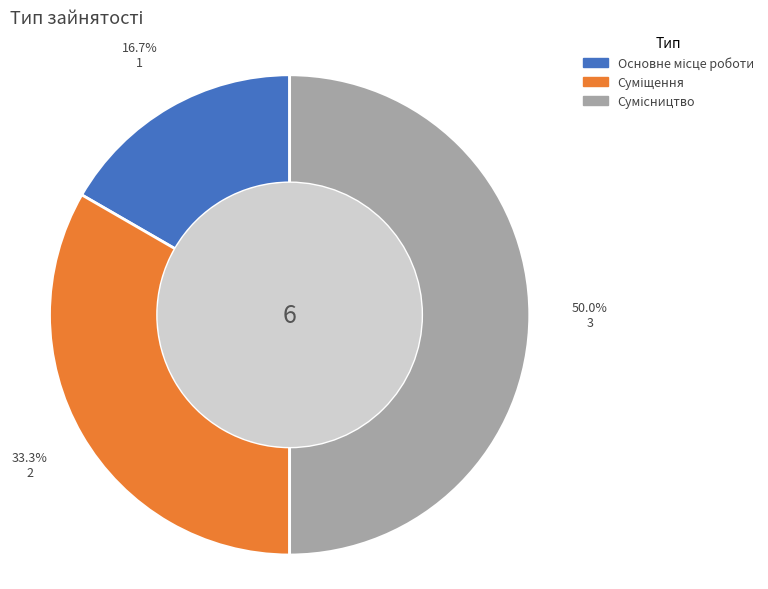

Is Суміщення the majority of the pie?

No